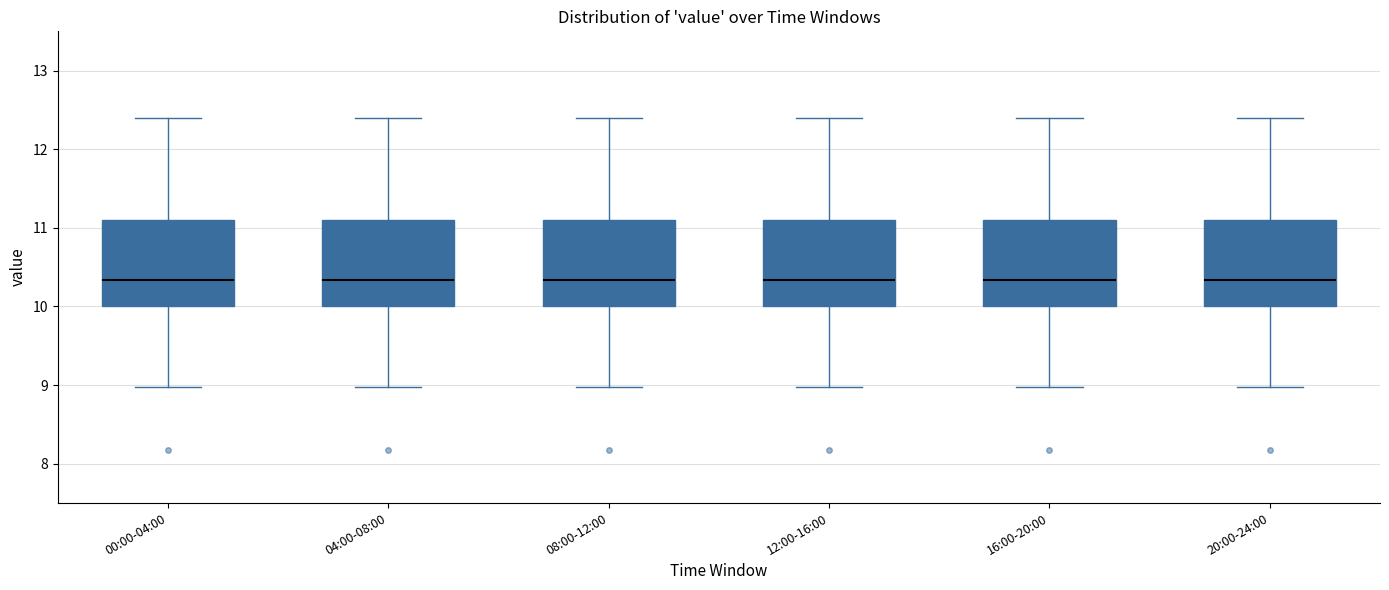

Where does the lower whisker of the box for 16:00-20:00 end on the y-axis? The values are not printed on the chart, so give them approximately, as read against the axis.

9.0